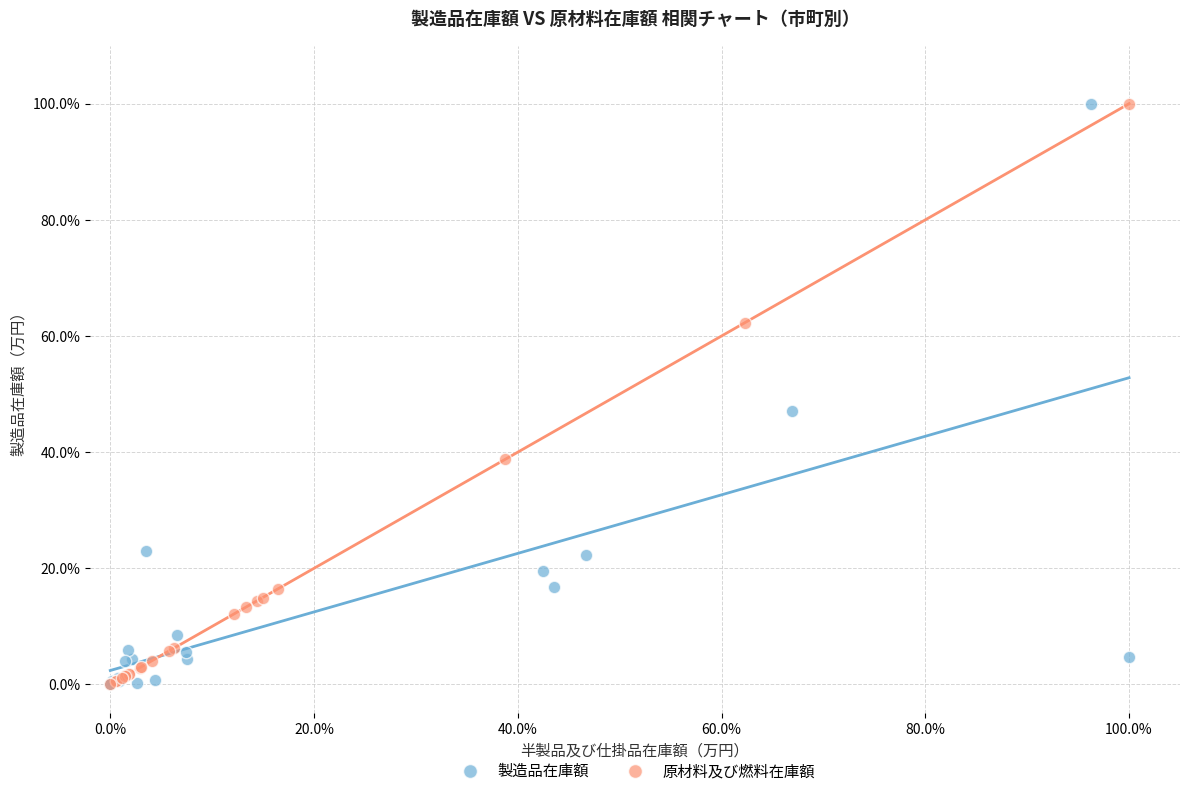

What are all the series names shown in the legend?

製造品在庫額, 原材料及び燃料在庫額